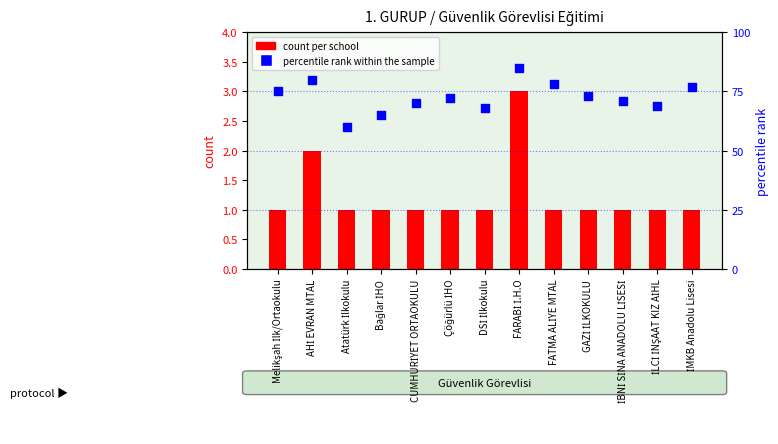

At how many categories does at least one series exceed 2?

13